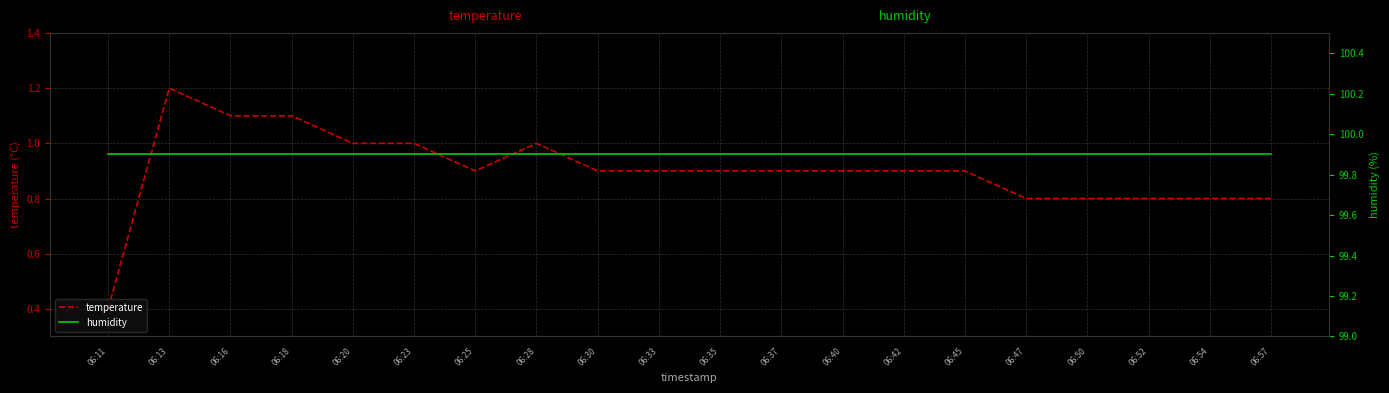

True or false: humidity has a value of 99.9 at 06:47.

True